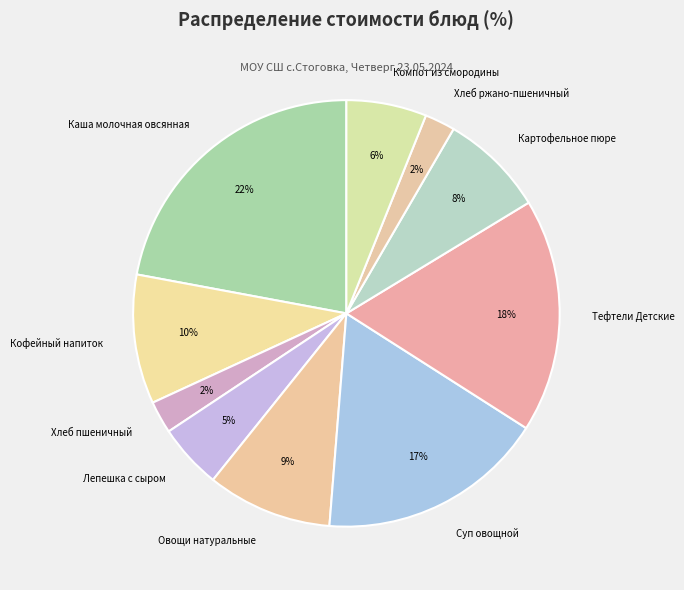

Between Хлеб ржано-пшеничный and Компот из смородины, which is larger?

Компот из смородины